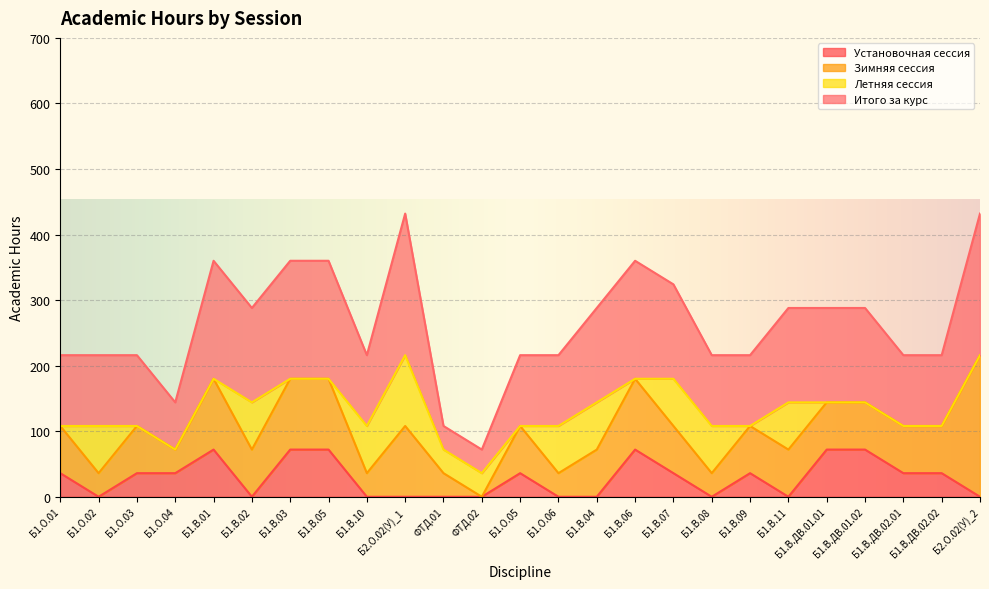

The Итого за курс series shows 196 at Б1.В.ДВ.01.02. True or false?

False